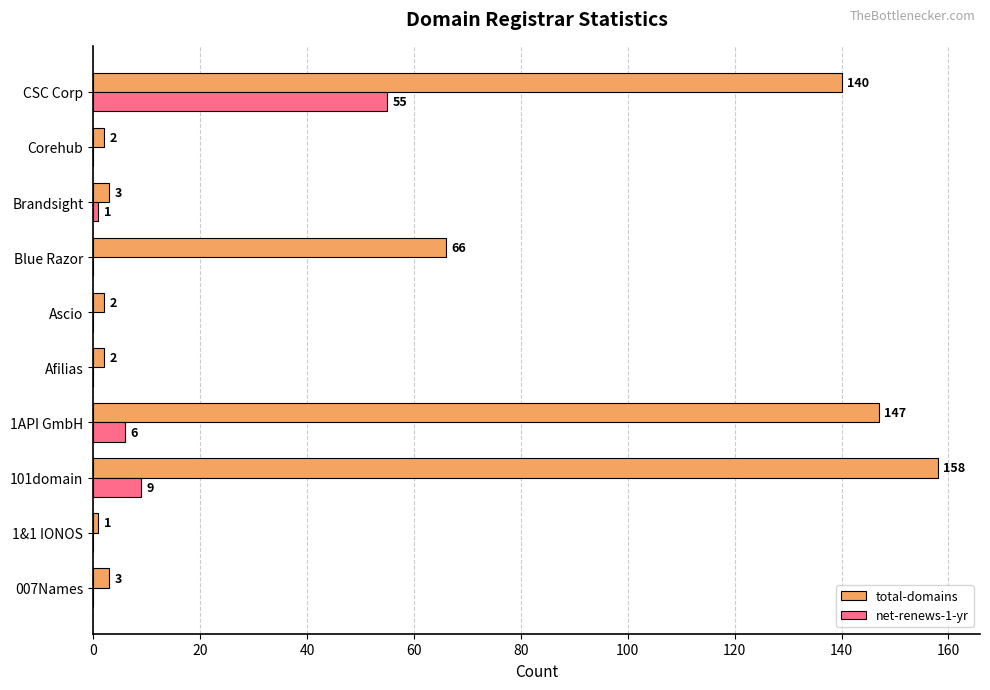

At which category is the sum across all series the highest?

CSC Corp